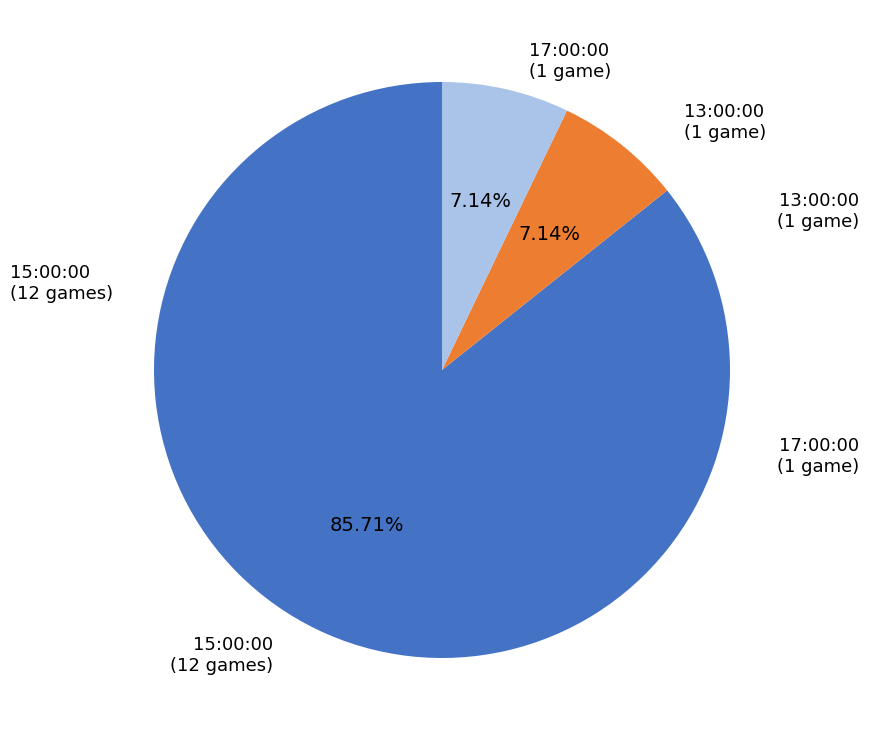

Between 15:00:00 and 13:00:00, which is larger?

15:00:00